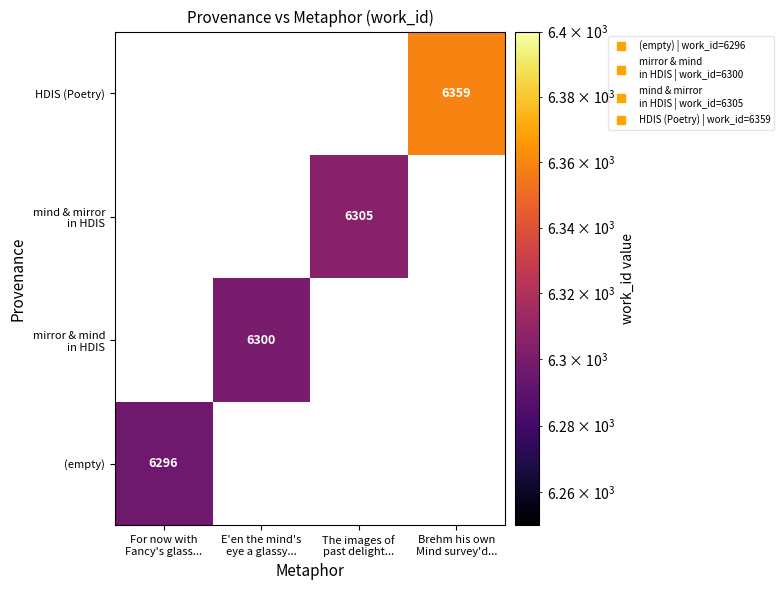

At how many categories does at least one series exceed 6326?

1